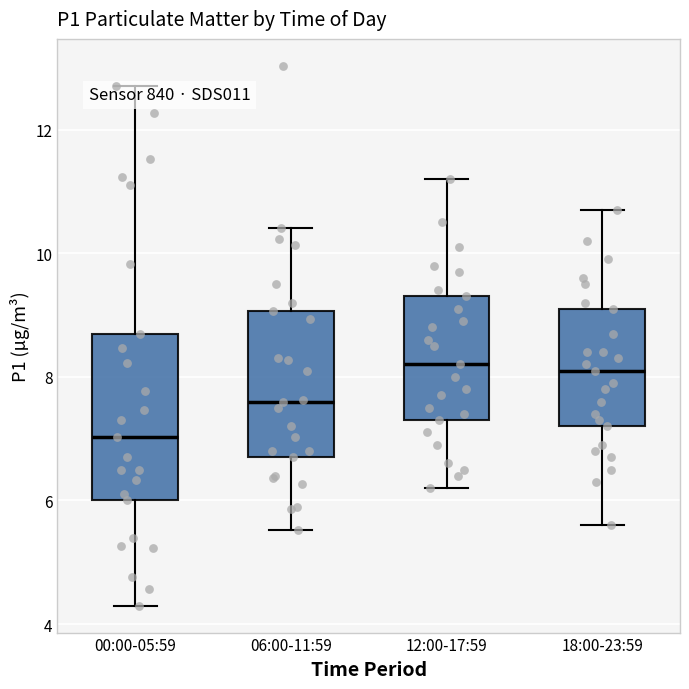

Reading left to right, transcribe this box plot: for each box, give where its median line is, the range the box spans, and where its two whiskers end, as read against the y-axis. The values are not printed on the chart, so give them approximately, as read against the axis.

00:00-05:59: median 7.0, box 6.0 to 8.8, whiskers 4.4 to 12.8
06:00-11:59: median 7.6, box 6.8 to 9.0, whiskers 5.6 to 10.4
12:00-17:59: median 8.2, box 7.4 to 9.4, whiskers 6.2 to 11.2
18:00-23:59: median 8.2, box 7.2 to 9.2, whiskers 5.6 to 10.8